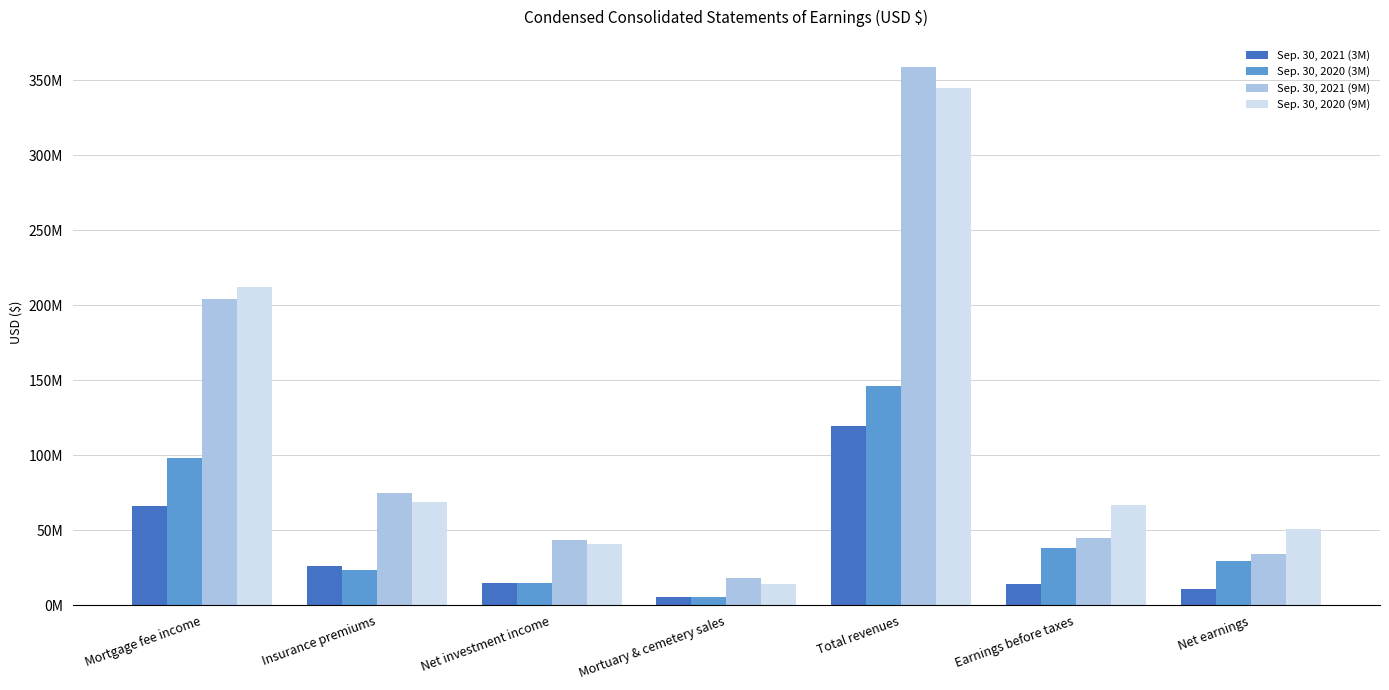

What position from the right is Insurance premiums?

6